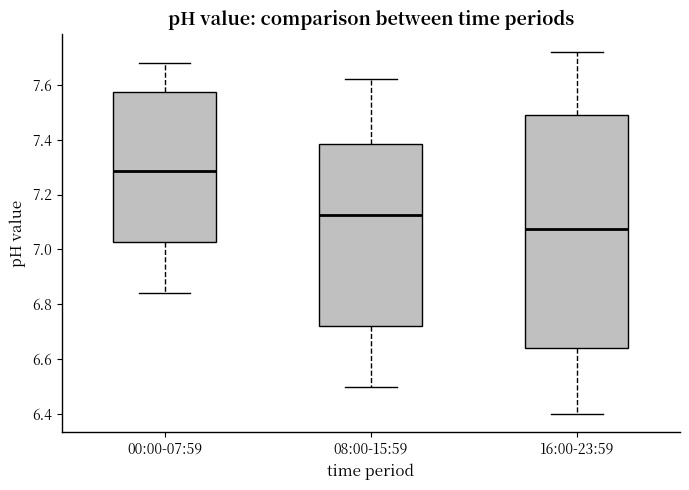

Which box has the lowest median line?

16:00-23:59